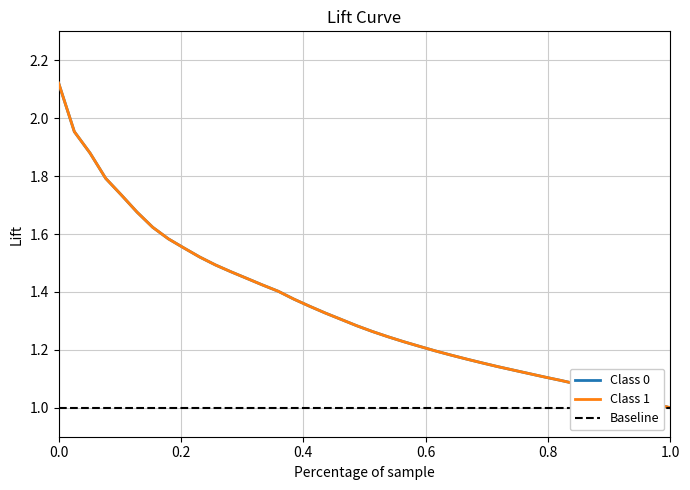

True or false: Class 1 and Class 0 cross at least once.

False